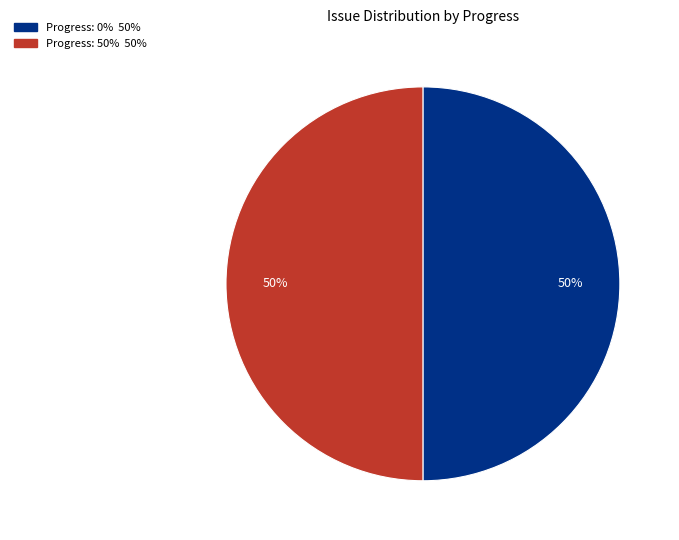

To the nearest percent, what is the average slice percentage?

50%